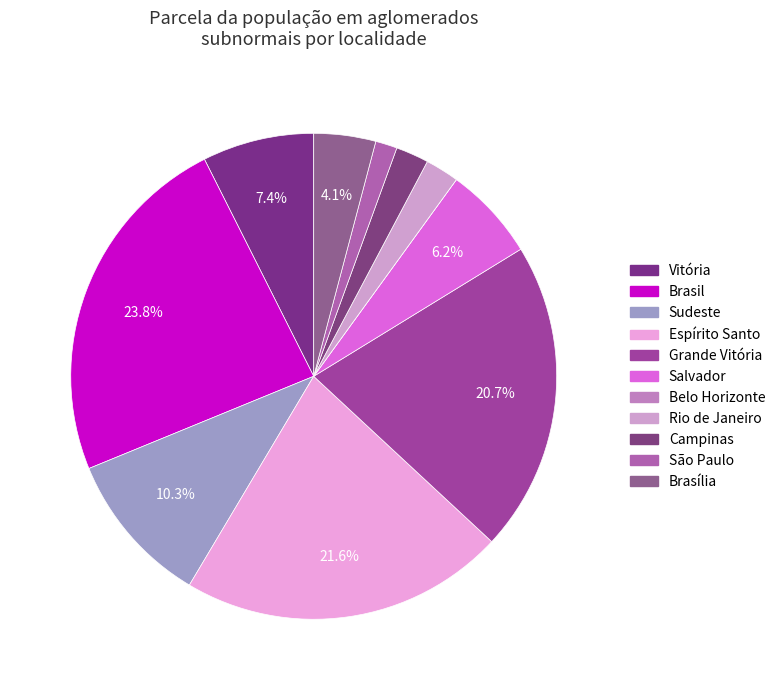

To the nearest percent, what portion does Brasil represent?

24%